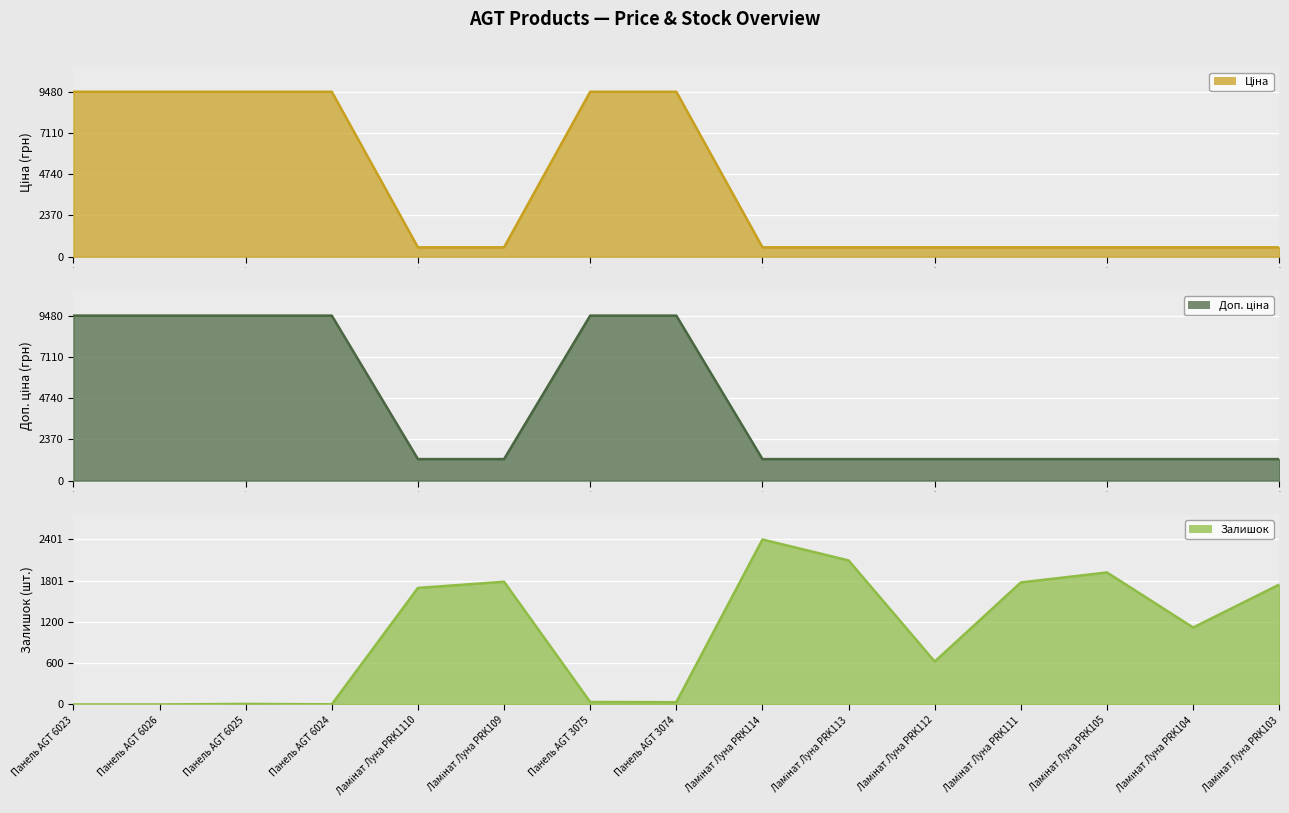

Reading left to right, transcribe all the data shown in this chart.

Ціна: 1.0	1.0	1.0	1.0	0.1	0.1	1.0	1.0	0.1	0.1	0.1	0.1	0.1	0.1	0.1
Доп. ціна: 1.0	1.0	1.0	1.0	0.1	0.1	1.0	1.0	0.1	0.1	0.1	0.1	0.1	0.1	0.1
Залишок: 0.0	0.0	0.0	0.0	0.7	0.7	0.0	0.0	1.0	0.9	0.3	0.7	0.8	0.5	0.7